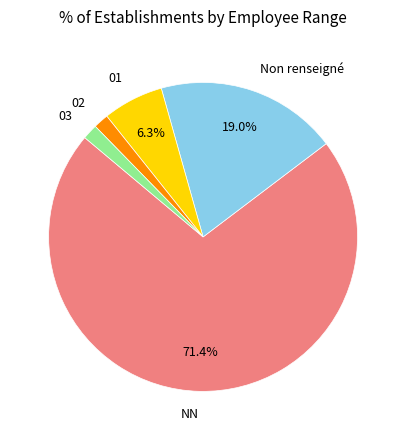

How many slices are in this pie chart?

5